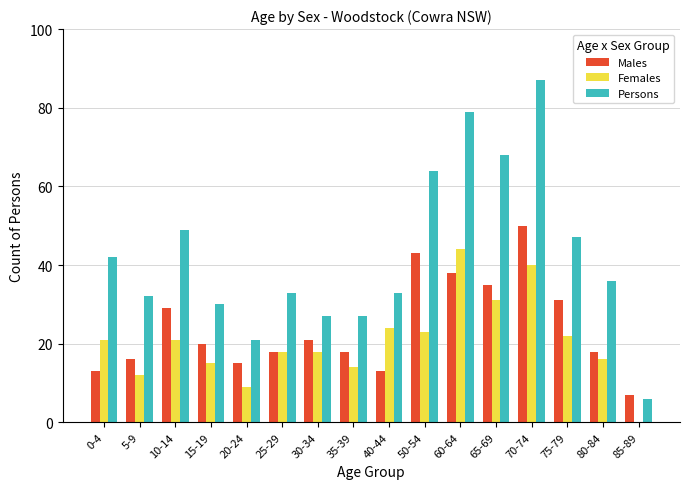

Which series has the widest spread of values?

Persons